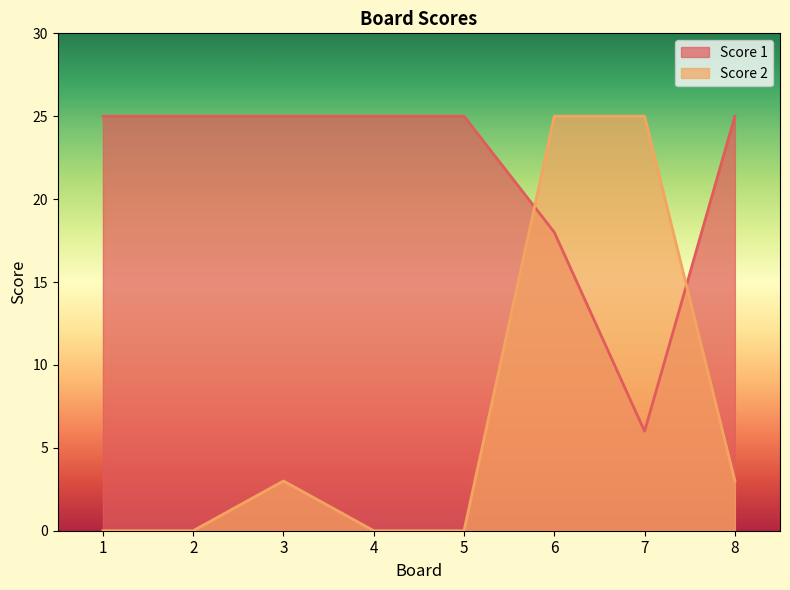

Is it true that Score 2 equals 41 at 6?

False